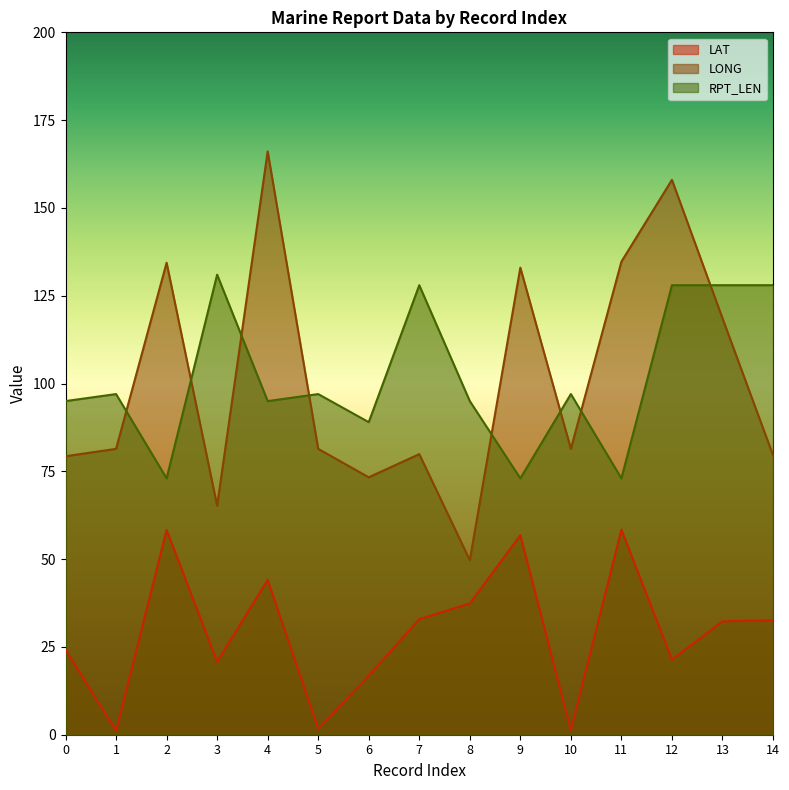

What is the minimum value for LONG?

49.7